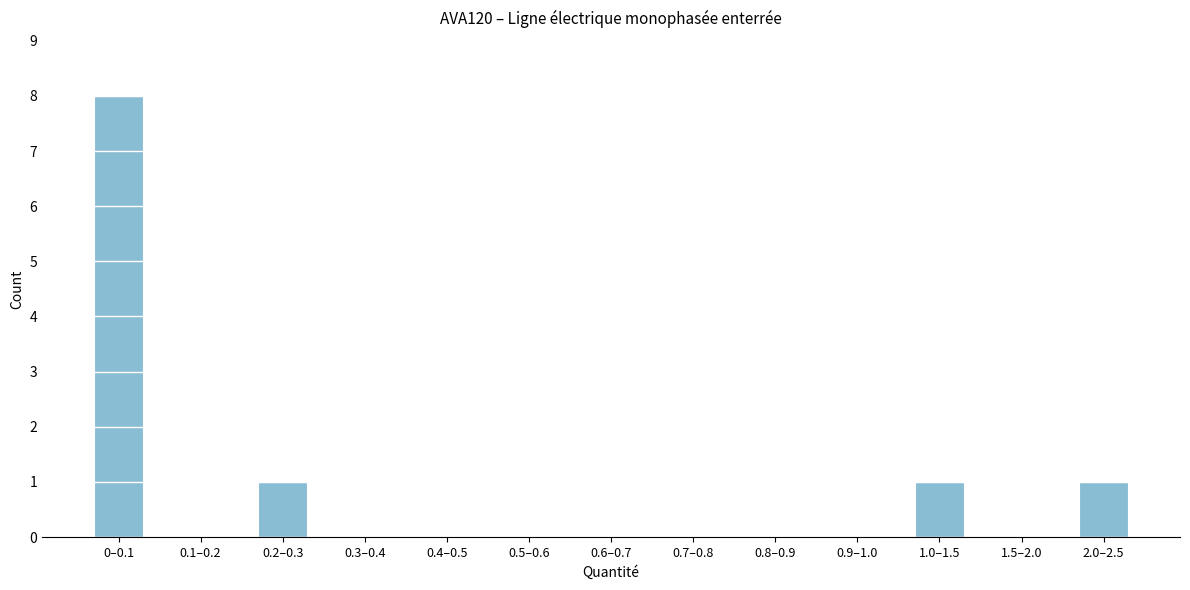

Reading right to left, list all the values displayed in this chart.

2.0–2.5=1	1.5–2.0=0	1.0–1.5=1	0.9–1.0=0	0.8–0.9=0	0.7–0.8=0	0.6–0.7=0	0.5–0.6=0	0.4–0.5=0	0.3–0.4=0	0.2–0.3=1	0.1–0.2=0	0–0.1=8